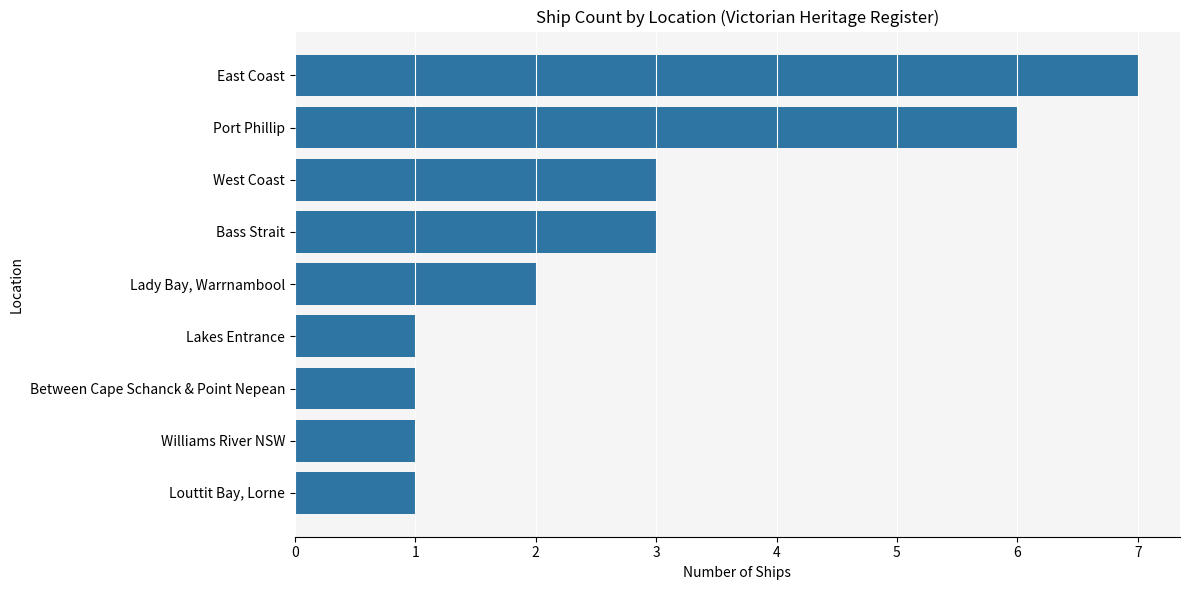

True or false: the data shows 3 at Lady Bay, Warrnambool.

False